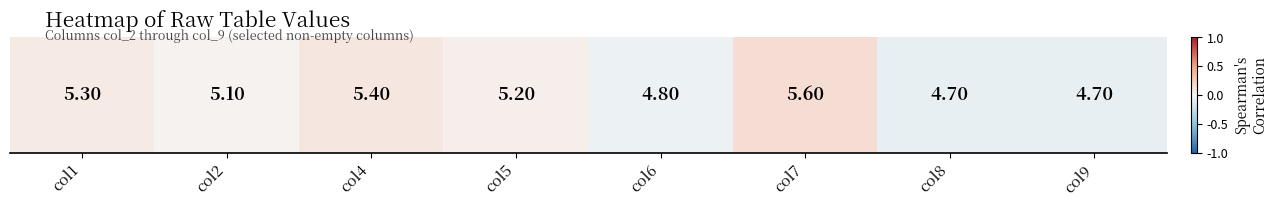

What is the sum of the values at col6 and col7?

0.1